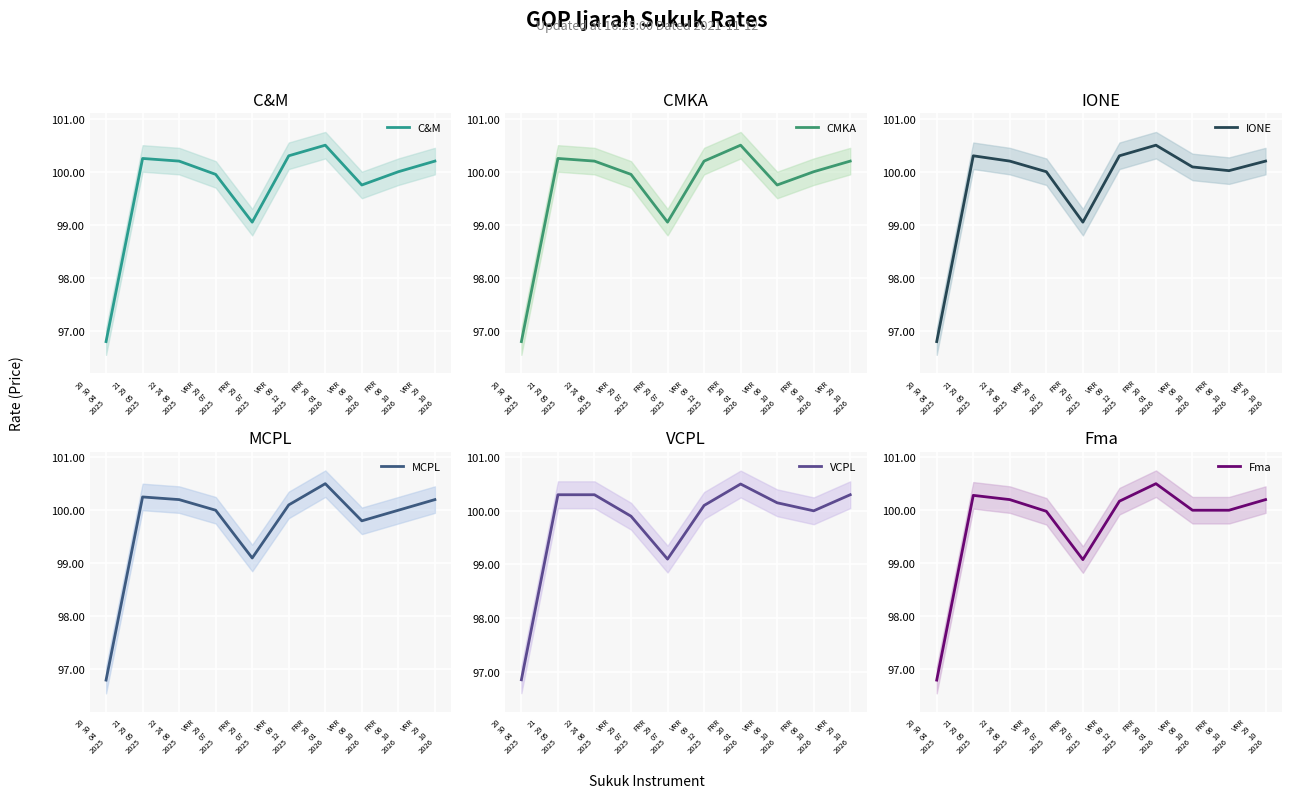

Reading left to right, list all the values displayed in this chart.

C&M: 96.8	100.2	100.2	100.0	99.0	100.3	100.5	99.8	100.0	100.2
CMKA: 96.8	100.2	100.2	100.0	99.0	100.2	100.5	99.8	100.0	100.2
IONE: 96.8	100.3	100.2	100.0	99.0	100.3	100.5	100.1	100.0	100.2
MCPL: 96.8	100.2	100.2	100.0	99.1	100.1	100.5	99.8	100.0	100.2
VCPL: 96.8	100.3	100.3	99.9	99.1	100.1	100.5	100.2	100.0	100.3
Fma: 96.8	100.3	100.2	100.0	99.1	100.2	100.5	100.0	100.0	100.2